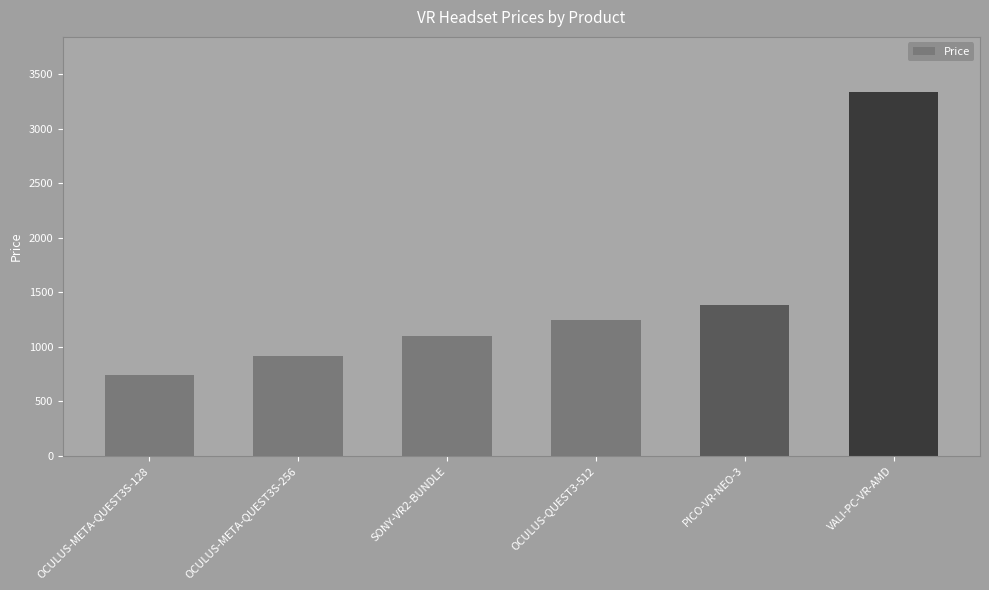

Are the bars grouped side by side (vs. stacked)?

No